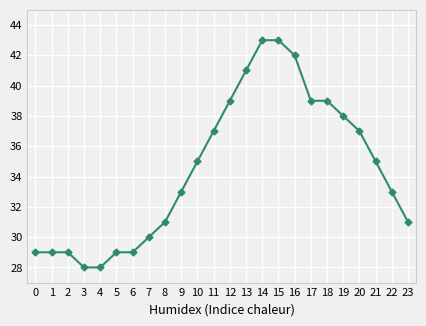

What is the maximum value shown in the chart?

43